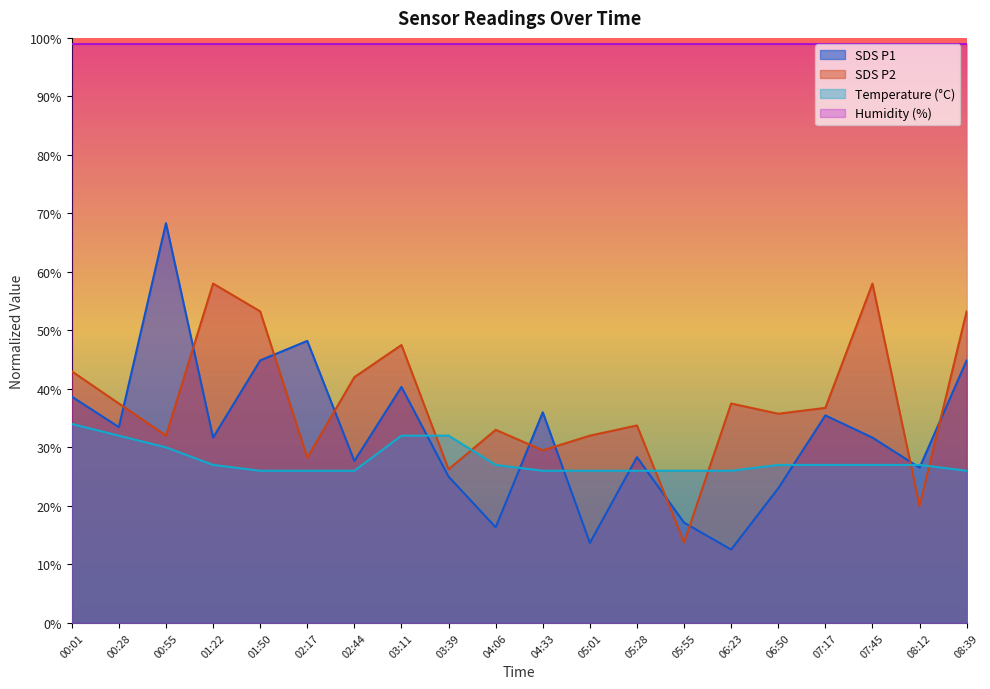

Rank the series at 08:39 from highest to lowest value.

Humidity (%), SDS P2, SDS P1, Temperature (°C)